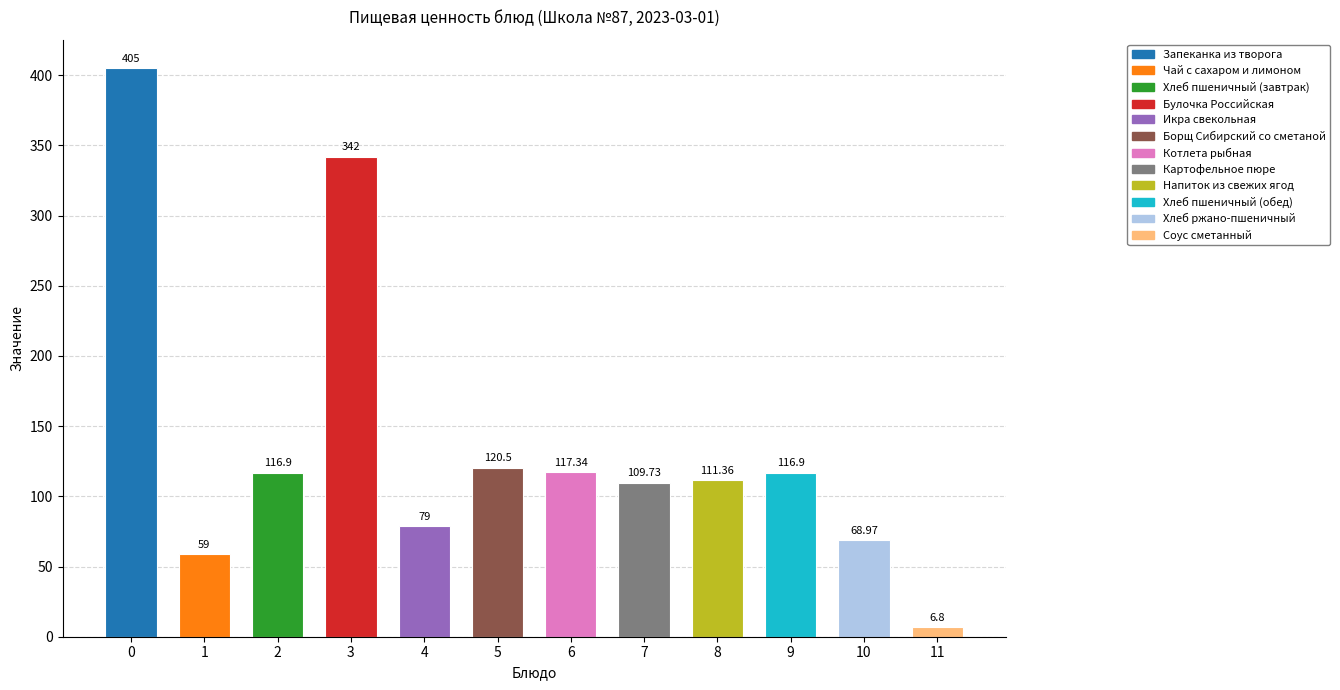

Which has a higher value, 5 or 11?

5